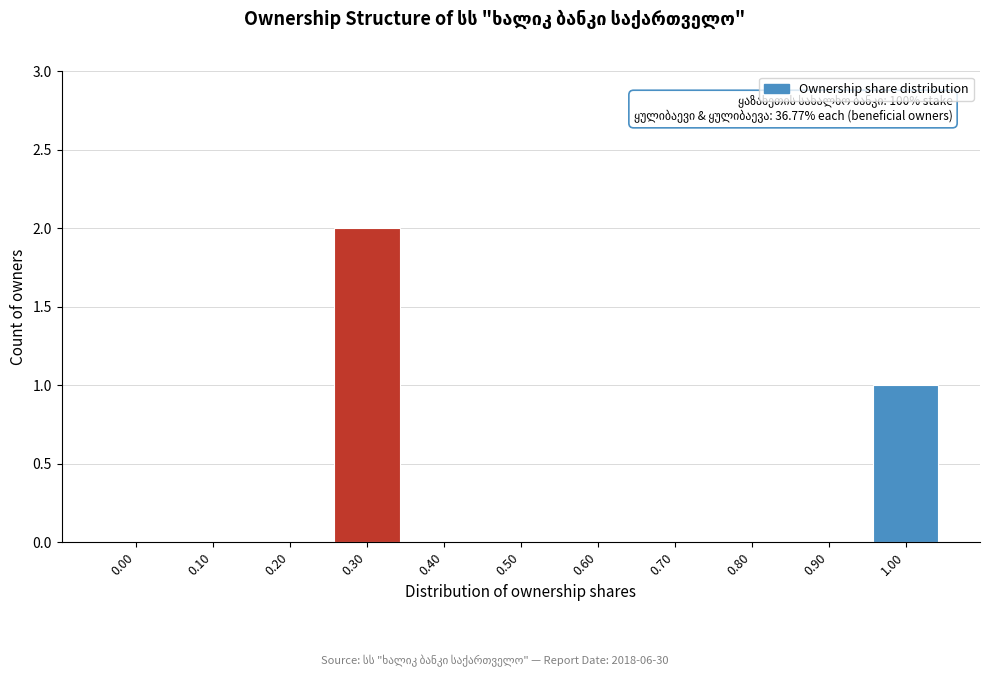

Reading left to right, what are all the values shown in this chart?

0.00=0	0.10=0	0.20=0	0.30=2	0.40=0	0.50=0	0.60=0	0.70=0	0.80=0	0.90=0	1.00=1